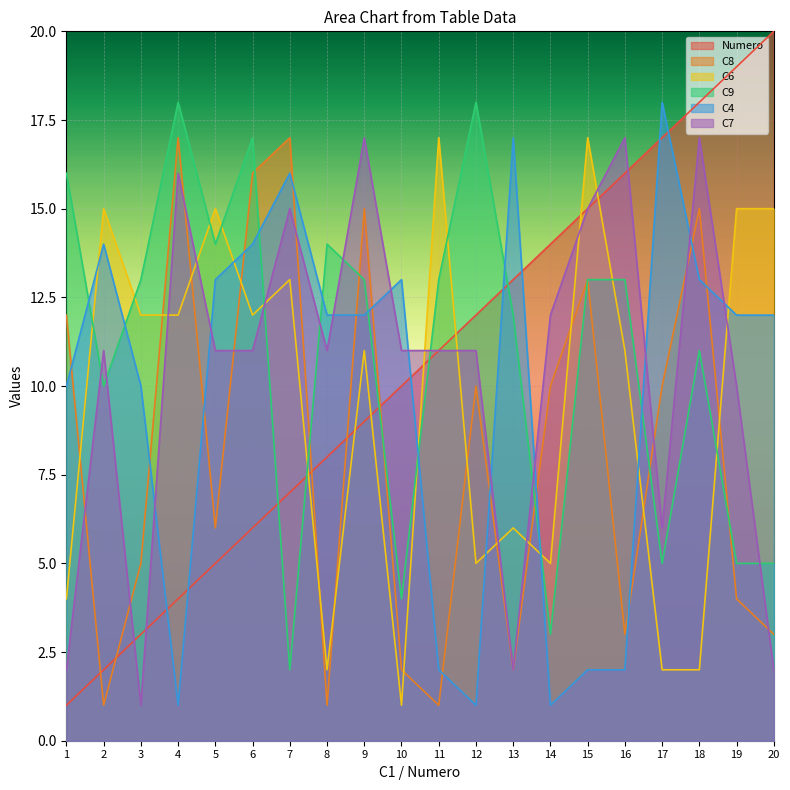

Is it true that Numero equals 8 at 8?

True